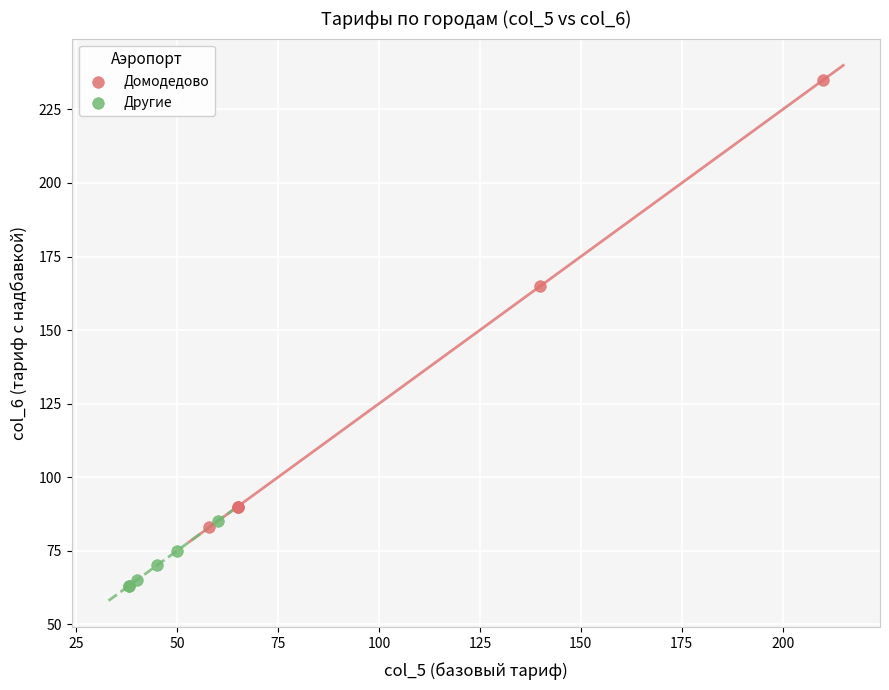

What are all the series names shown in the legend?

Домодедово, Другие